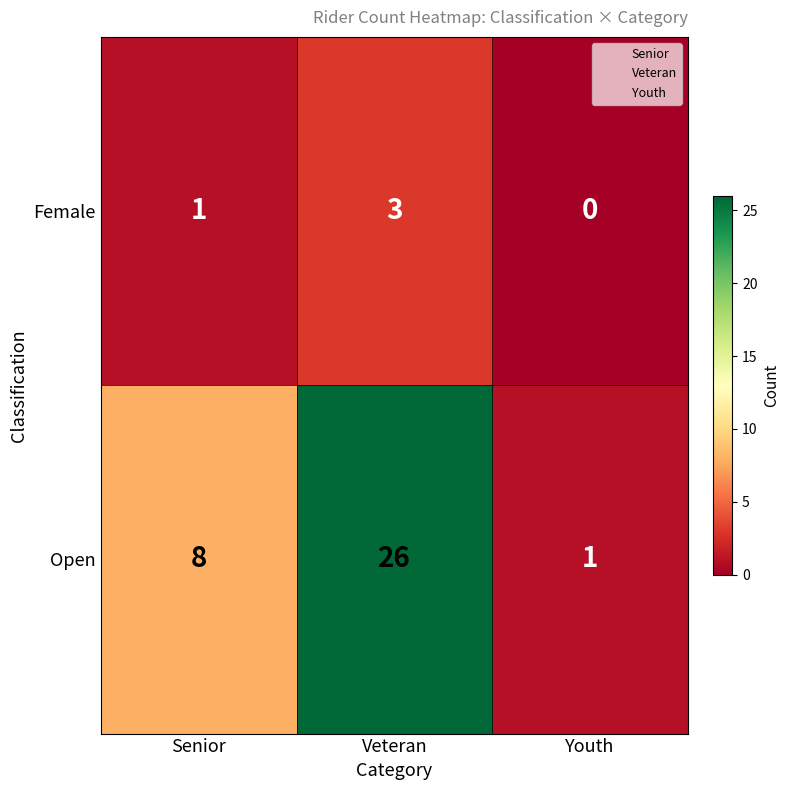

What is the difference between the maximum and minimum values in the Female series?

3